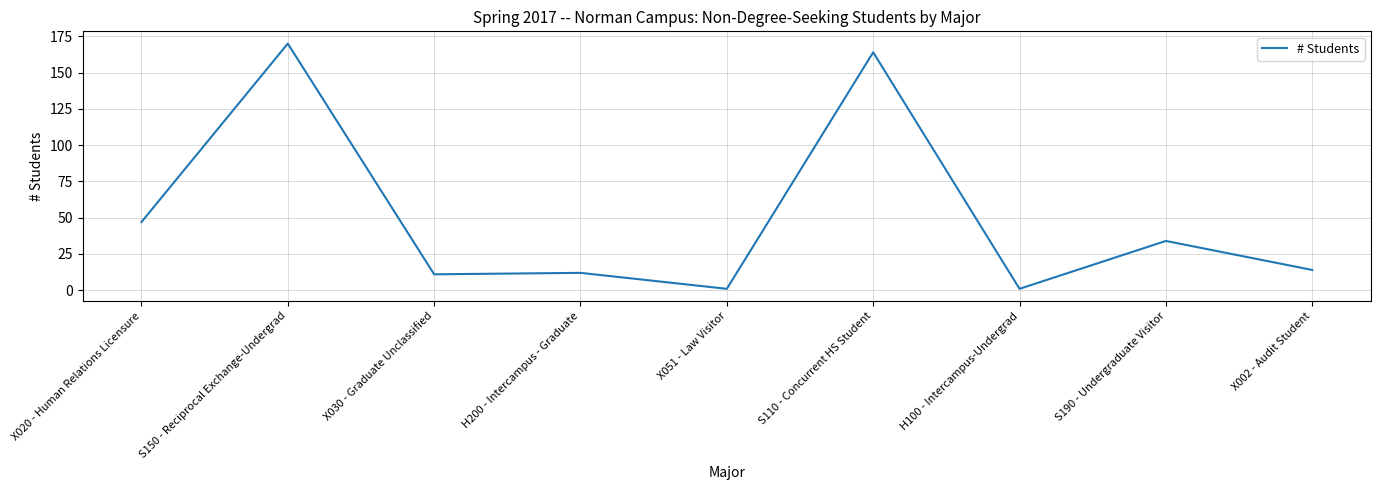

What position from the left is S110 - Concurrent HS Student?

6